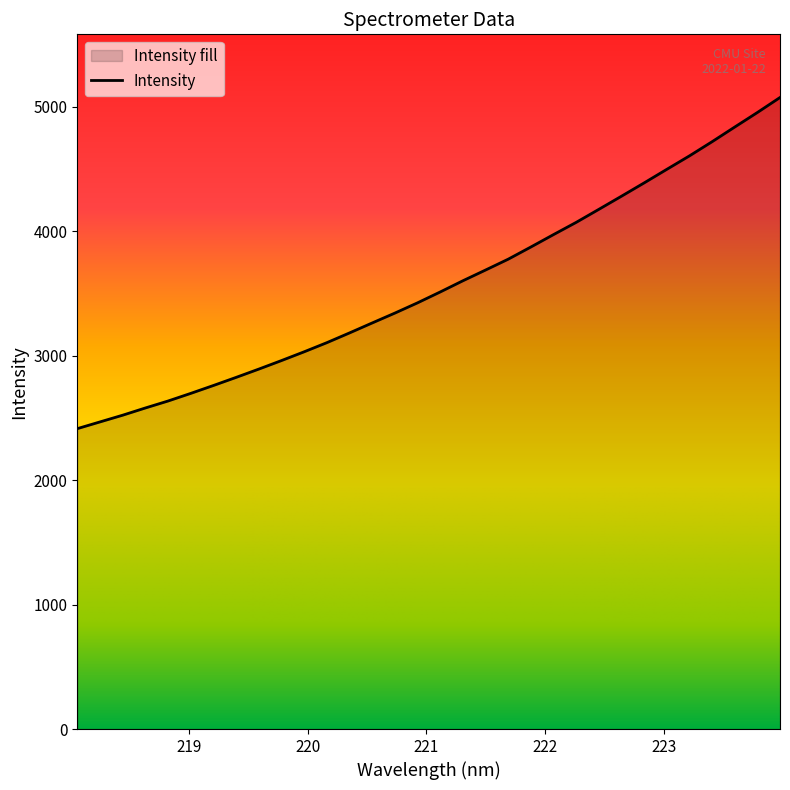

How many lines are shown in the chart?

1